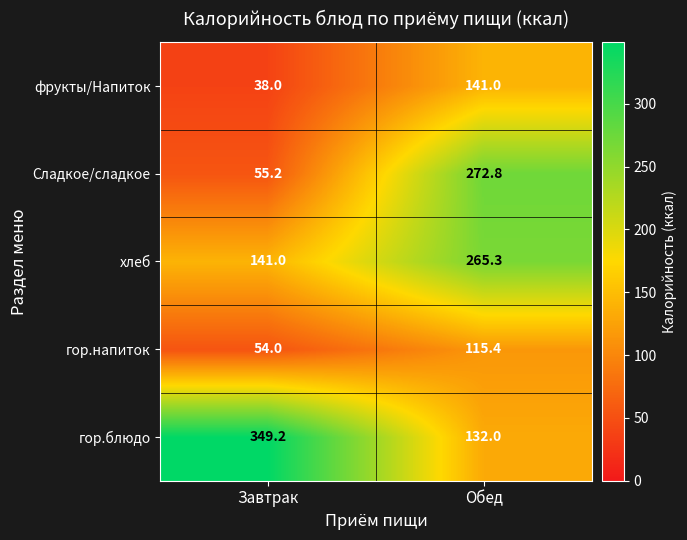

Reading left to right, extract all data points from this chart.

фрукты/Напиток: Завтрак=38.0	Обед=141.0
Сладкое/сладкое: Завтрак=55.2	Обед=272.8
хлеб: Завтрак=141.0	Обед=265.3
гор.напиток: Завтрак=54.0	Обед=115.4
гор.блюдо: Завтрак=349.2	Обед=132.0